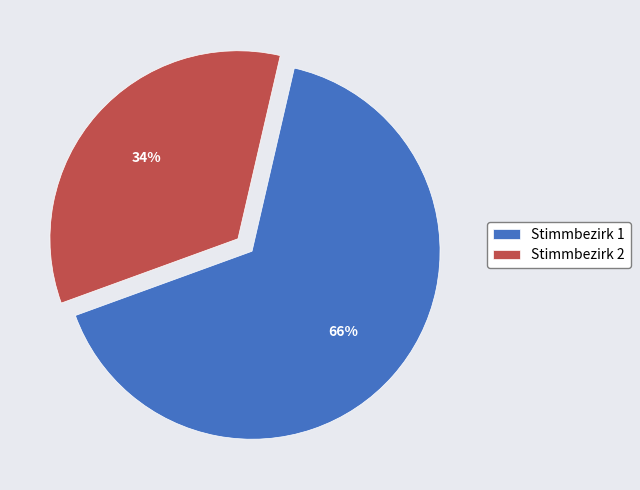

Which slice is the smallest?

Stimmbezirk 2